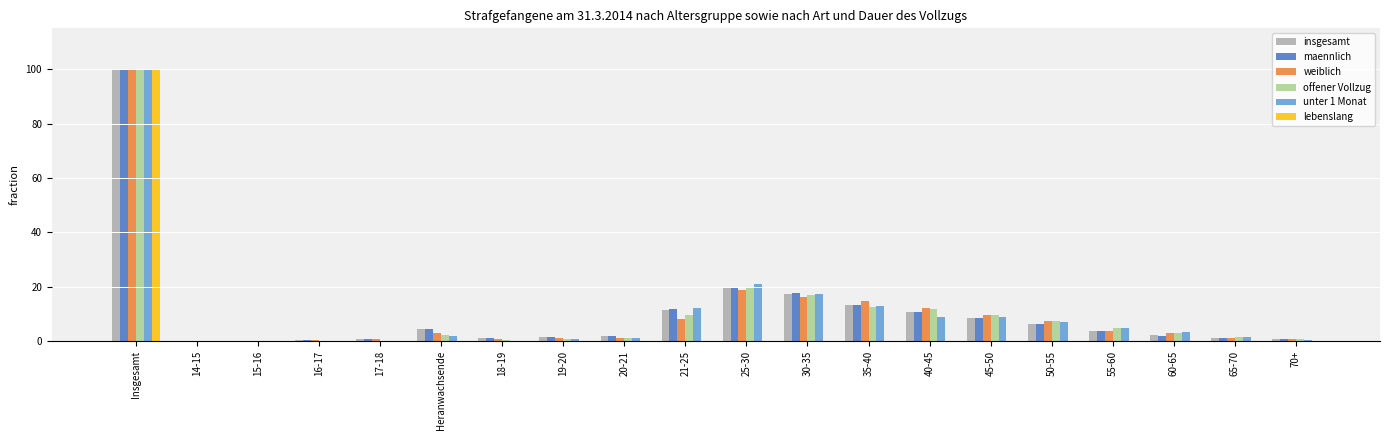

What are all the series names shown in the legend?

insgesamt, maennlich, weiblich, offener Vollzug, unter 1 Monat, lebenslang